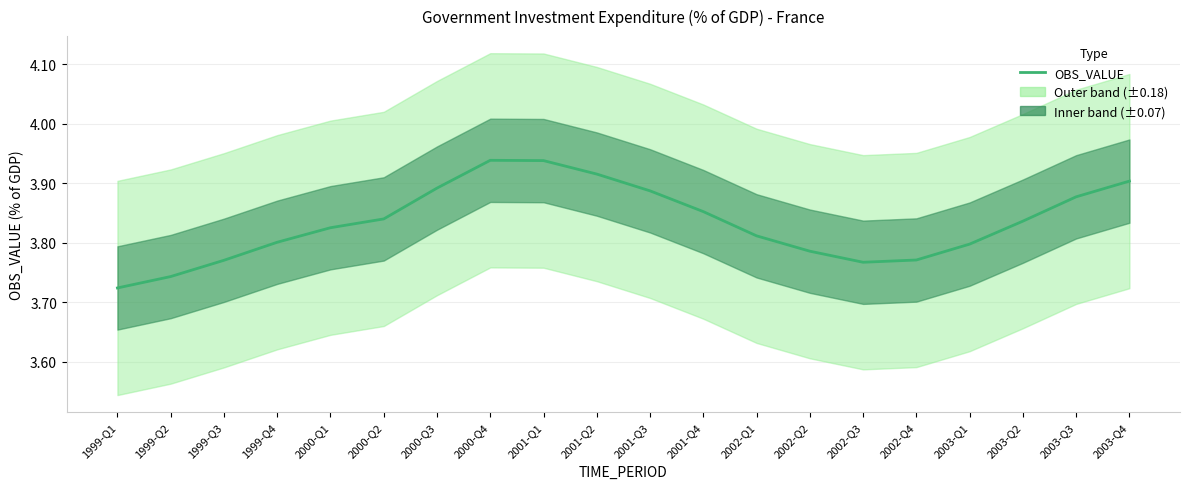

Between 2003-Q1 and 2000-Q4, which is larger?

2000-Q4